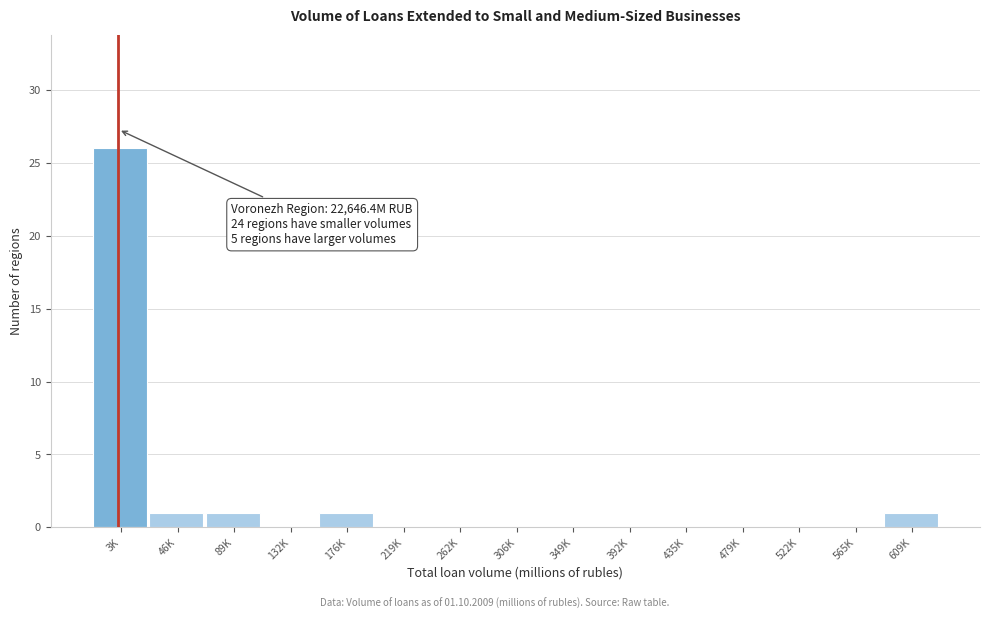

Reading right to left, extract all data points from this chart.

609K=1	565K=0	522K=0	479K=0	435K=0	392K=0	349K=0	306K=0	262K=0	219K=0	176K=1	132K=0	89K=1	46K=1	3K=26